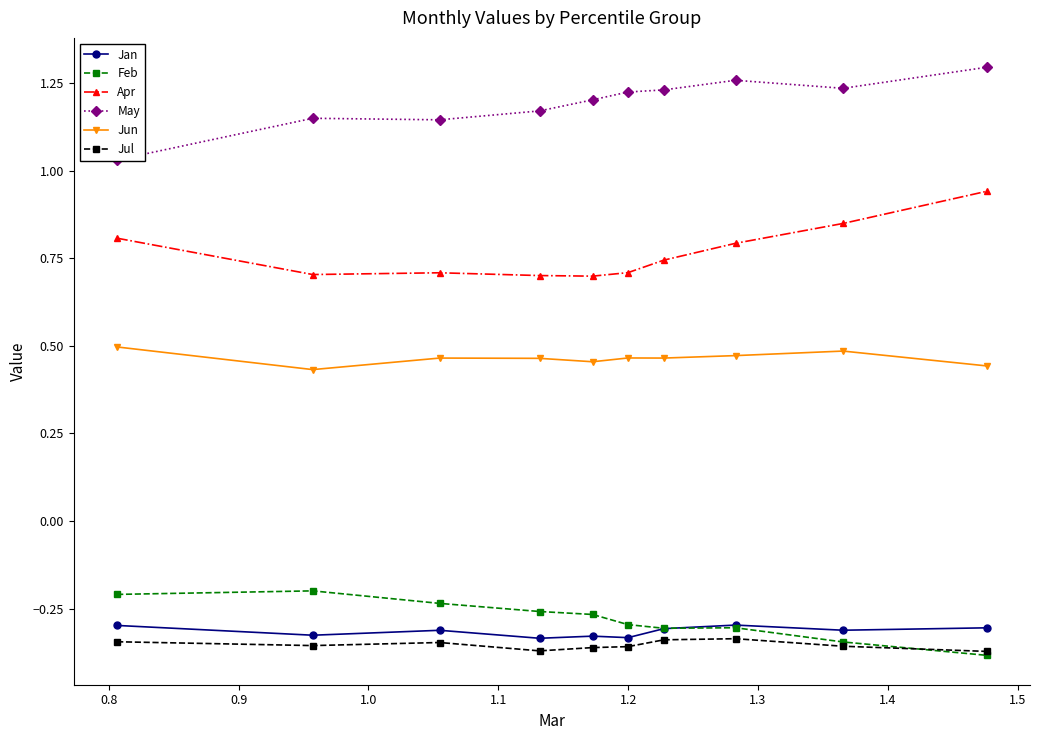

True or false: Jul and Jun intersect in this chart.

False